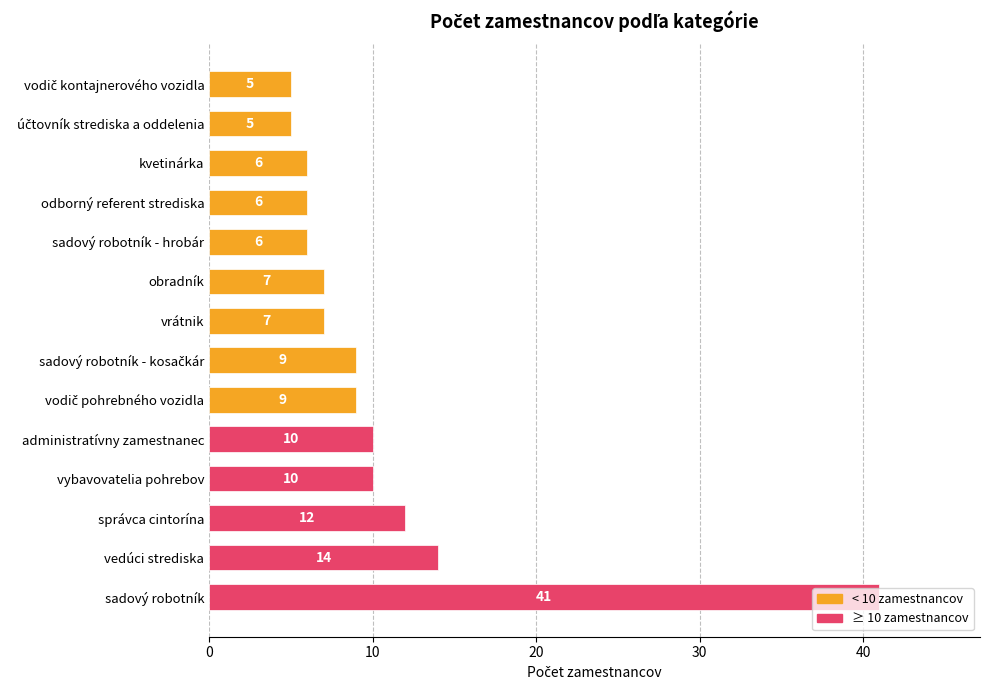

Between odborný referent strediska and vedúci strediska, which is larger?

vedúci strediska